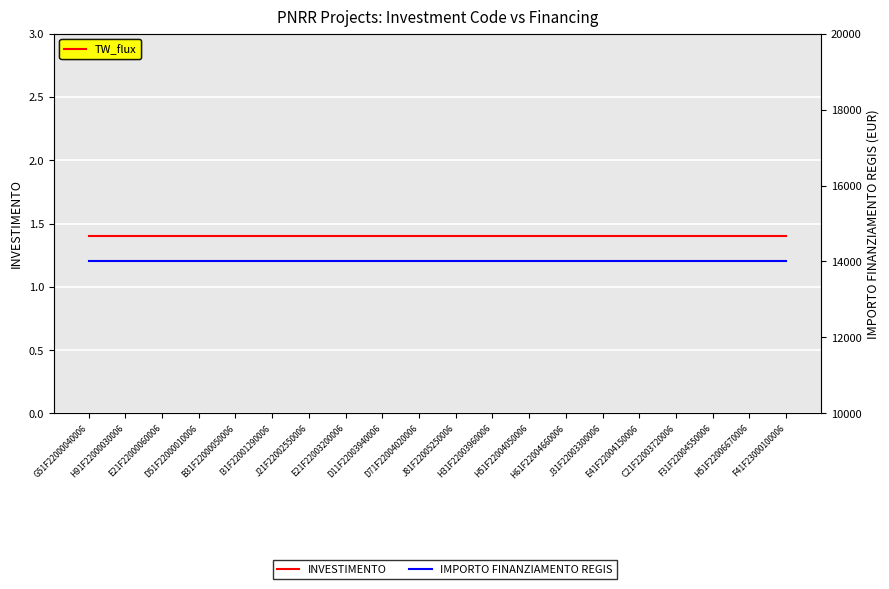

Reading left to right, what are all the values shown in this chart?

INVESTIMENTO: G51F22000040006=1.4	H91F22000030006=1.4	E21F22000060006=1.4	D51F22000010006=1.4	B31F22000050006=1.4	I31F22001290006=1.4	J21F22002550006=1.4	E21F22003200006=1.4	D11F22003940006=1.4	D71F22004020006=1.4	J81F22005250006=1.4	H31F22003960006=1.4	H51F22004050006=1.4	H61F22004660006=1.4	J31F22003300006=1.4	E41F22004150006=1.4	C21F22003720006=1.4	F31F22004550006=1.4	H51F22006670006=1.4	F41F23000100006=1.4
IMPORTO FINANZIAMENTO REGIS: G51F22000040006=14000.0	H91F22000030006=14000.0	E21F22000060006=14000.0	D51F22000010006=14000.0	B31F22000050006=14000.0	I31F22001290006=14000.0	J21F22002550006=14000.0	E21F22003200006=14000.0	D11F22003940006=14000.0	D71F22004020006=14000.0	J81F22005250006=14000.0	H31F22003960006=14000.0	H51F22004050006=14000.0	H61F22004660006=14000.0	J31F22003300006=14000.0	E41F22004150006=14000.0	C21F22003720006=14000.0	F31F22004550006=14000.0	H51F22006670006=14000.0	F41F23000100006=14000.0